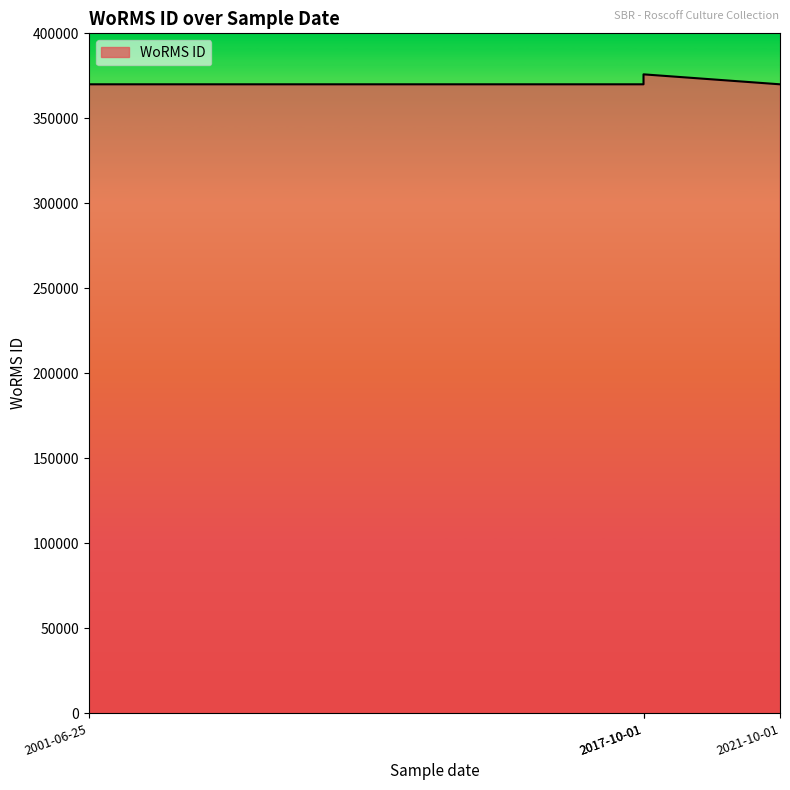

Reading left to right, list all the values displayed in this chart.

370019	370019	375874	370019